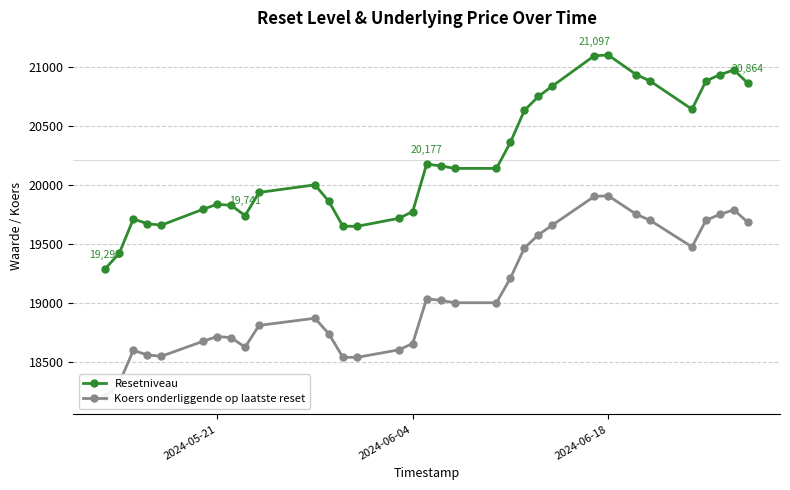

True or false: Resetniveau and Koers onderliggende op laatste reset intersect in this chart.

False